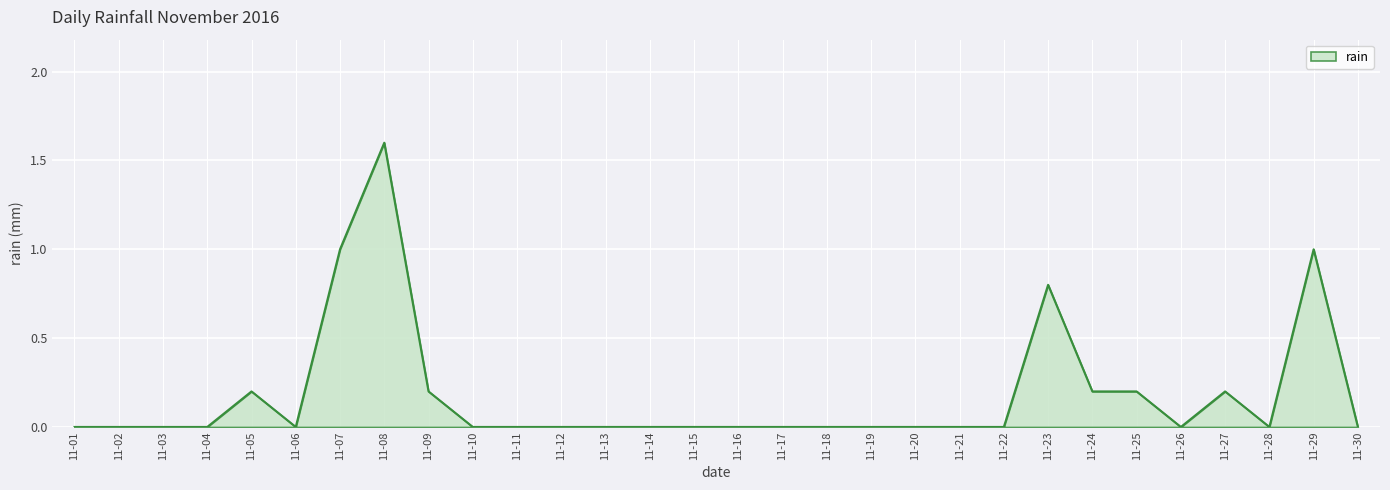

Reading left to right, transcribe all the data shown in this chart.

0.0	0.0	0.0	0.0	0.2	0.0	1.0	1.6	0.2	0.0	0.0	0.0	0.0	0.0	0.0	0.0	0.0	0.0	0.0	0.0	0.0	0.0	0.8	0.2	0.2	0.0	0.2	0.0	1.0	0.0